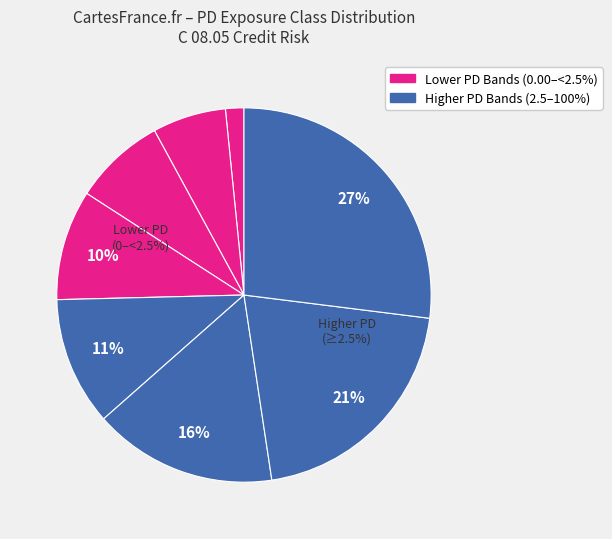

Do 10 to <100 and 2.5 to <10 together represent more than half of the pie?

No